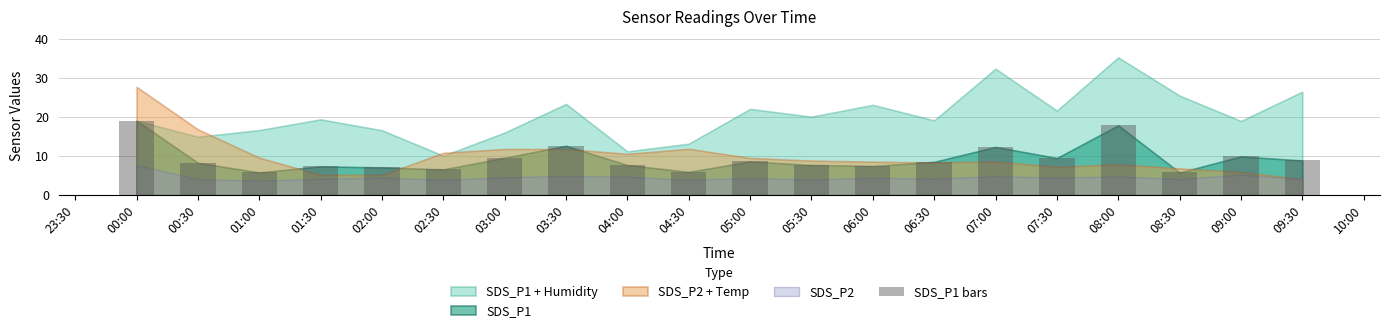

What is the label of the 19th bar from the right?

00:30